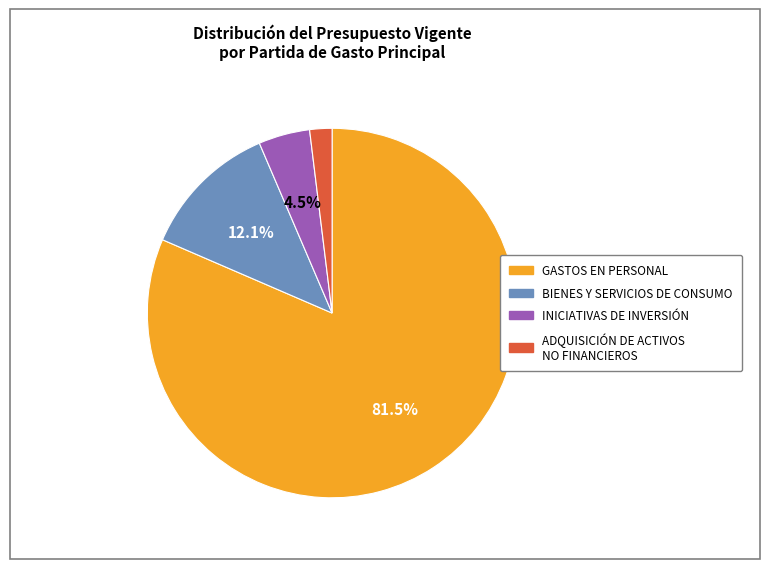

Which category has the smallest portion of the pie?

ADQUISICIÓN DE ACTIVOS NO FINANCIEROS